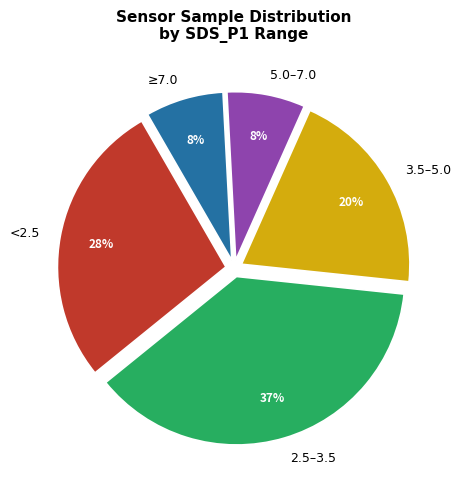

Is there any slice that represents more than half of the pie?

No